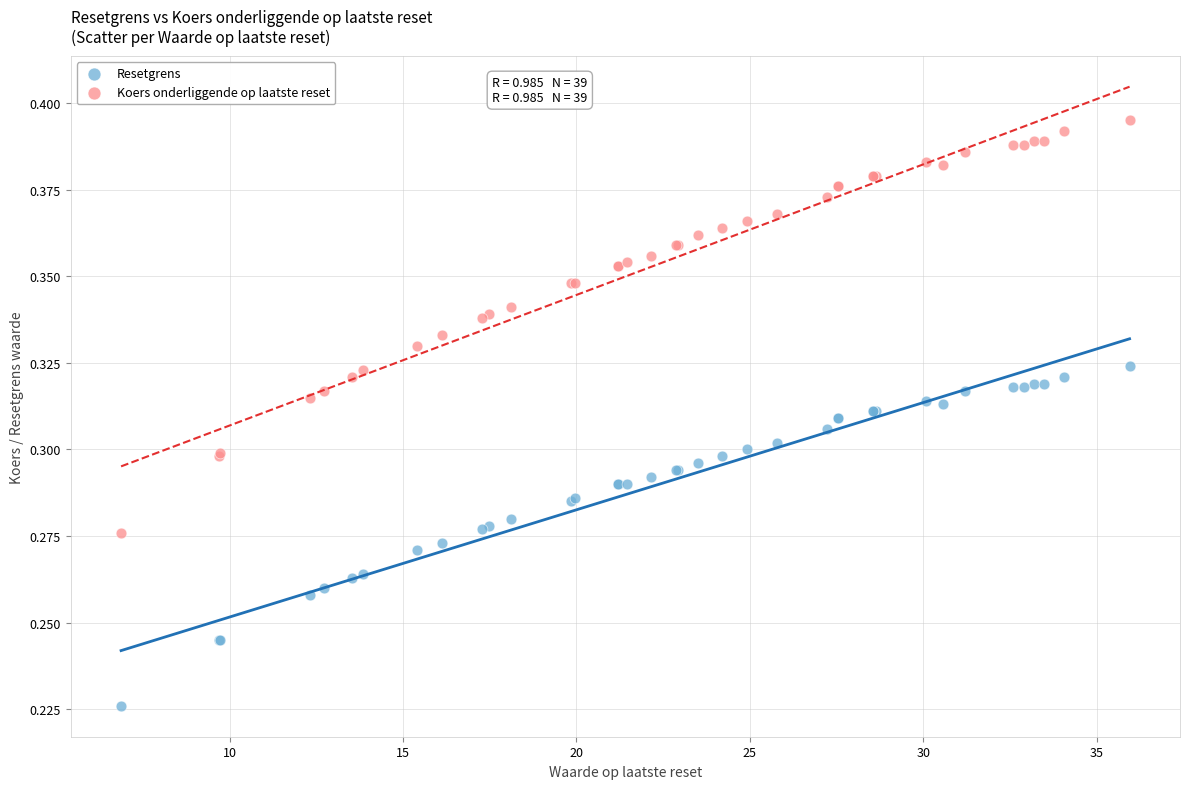

Which series has the largest Y range (max minus min)?

Koers onderliggende op laatste reset